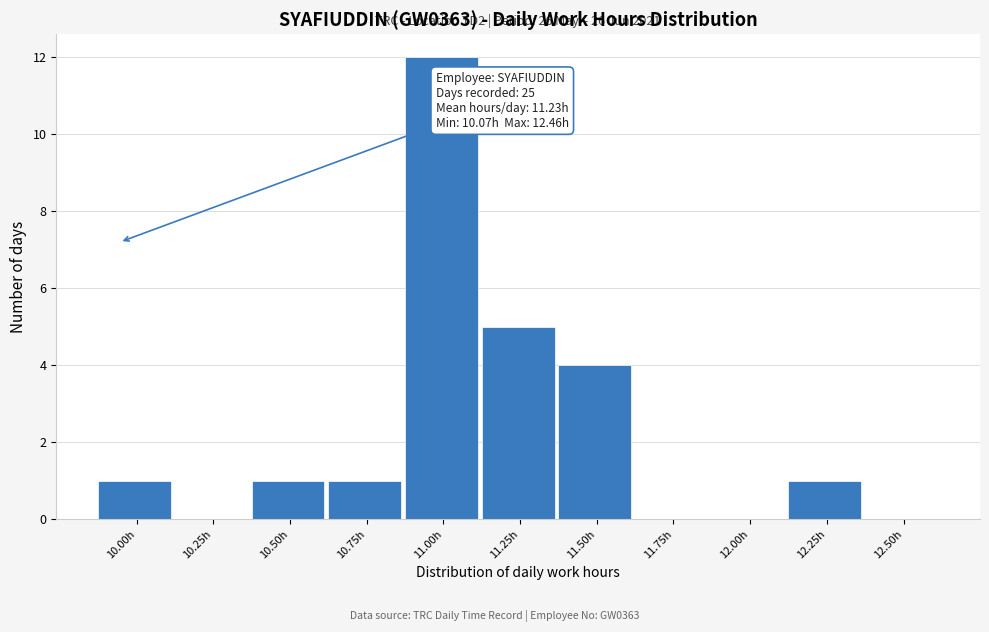

Reading left to right, list all the values displayed in this chart.

10.00h=1	10.25h=0	10.50h=1	10.75h=1	11.00h=12	11.25h=5	11.50h=4	11.75h=0	12.00h=0	12.25h=1	12.50h=0